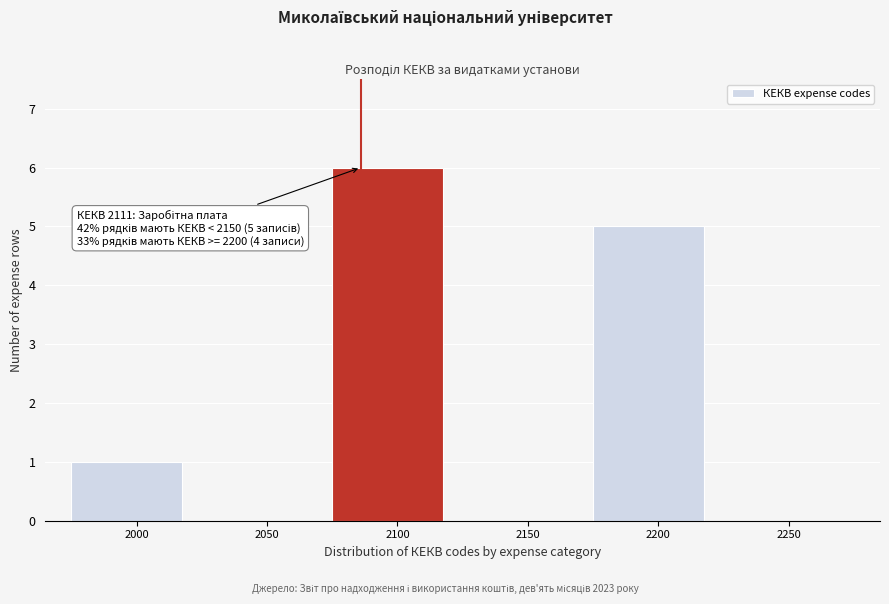

Reading right to left, transcribe all the data shown in this chart.

2250=0	2200=5	2150=0	2100=6	2050=0	2000=1